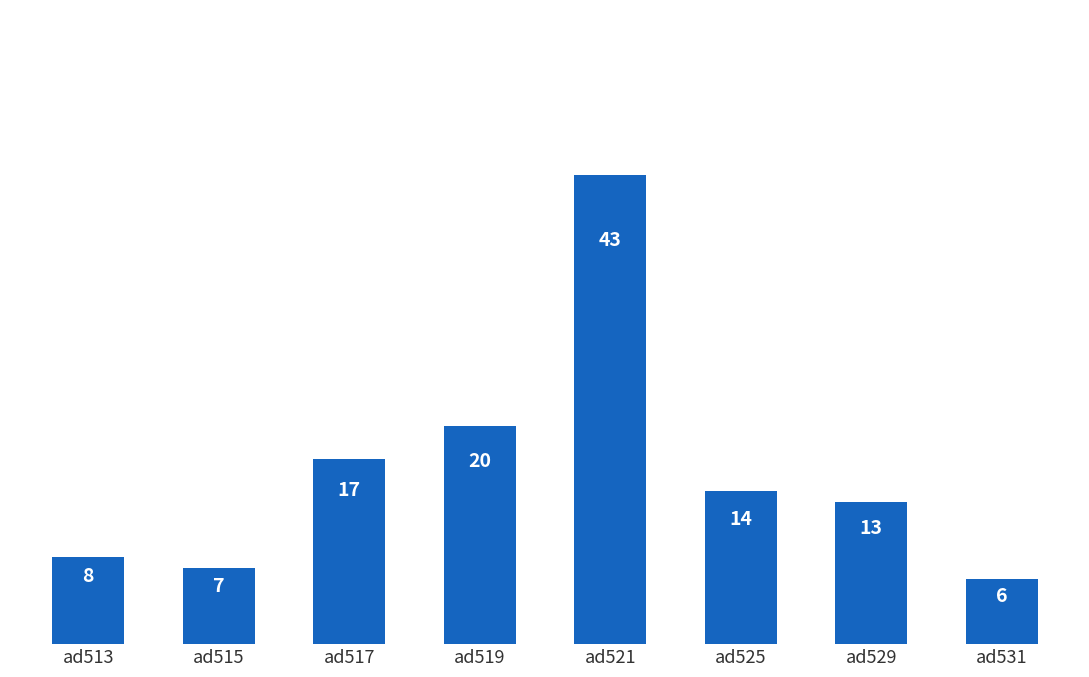

What is the minimum value shown in the chart?

6